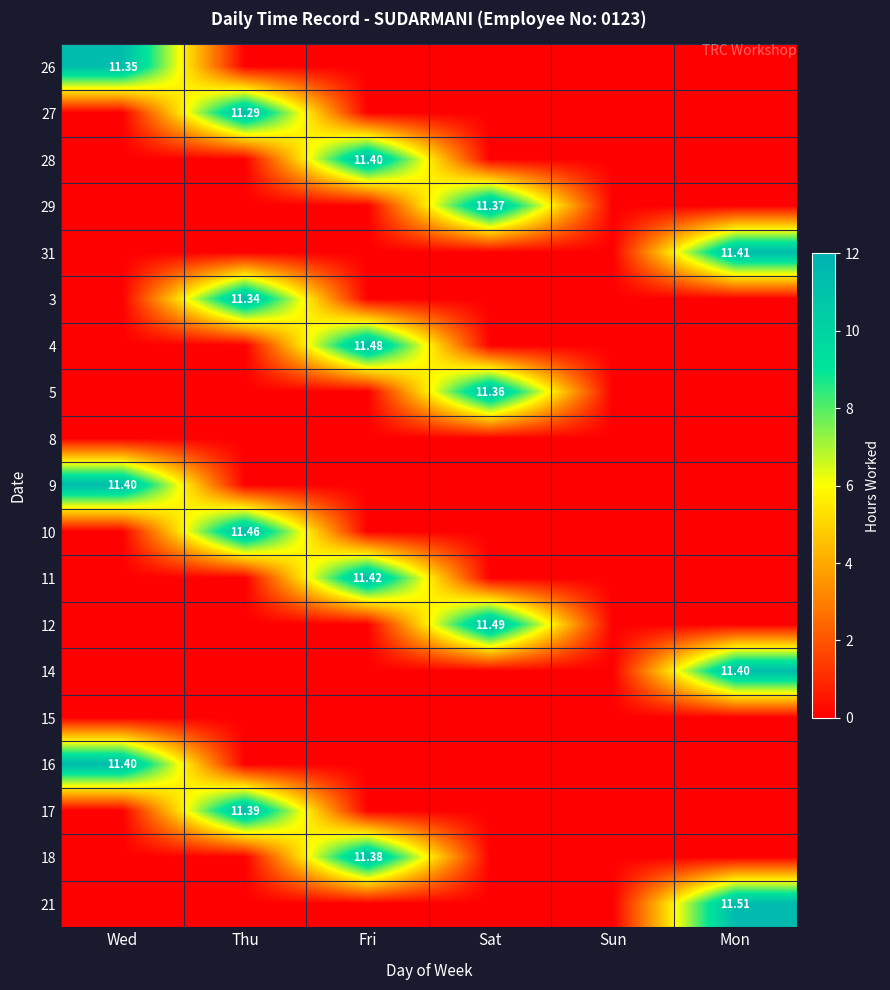

The 29 series shows 2.5 at Sat. True or false?

False